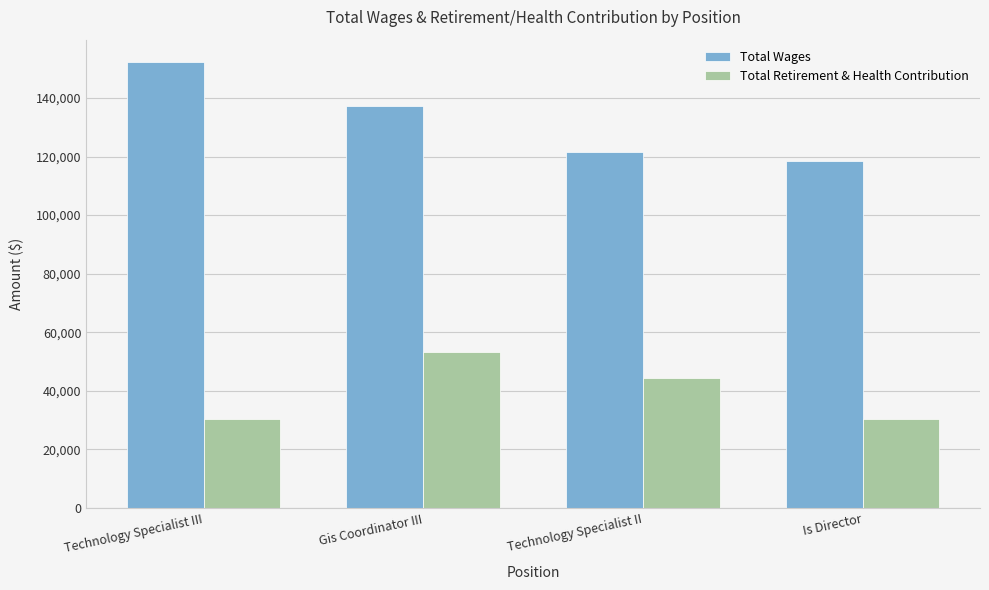

Which series has the largest total across all categories?

Total Wages